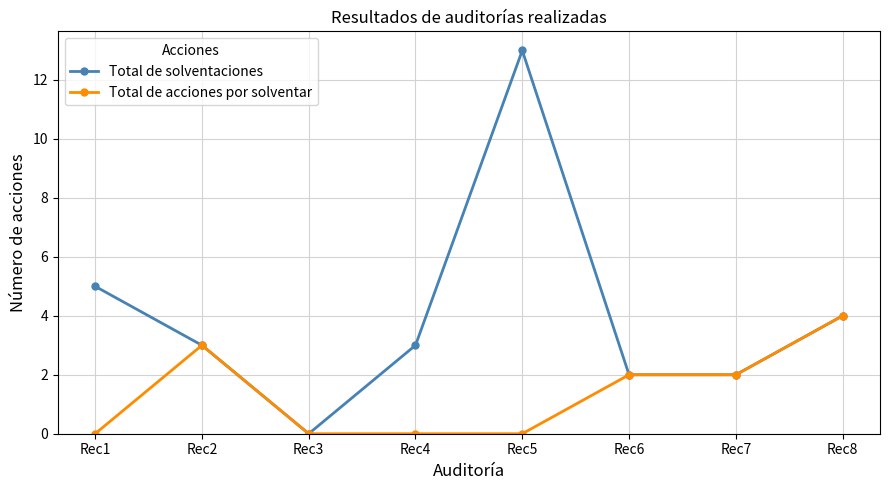

Rank the series by their maximum value, from highest to lowest.

Total de solventaciones, Total de acciones por solventar